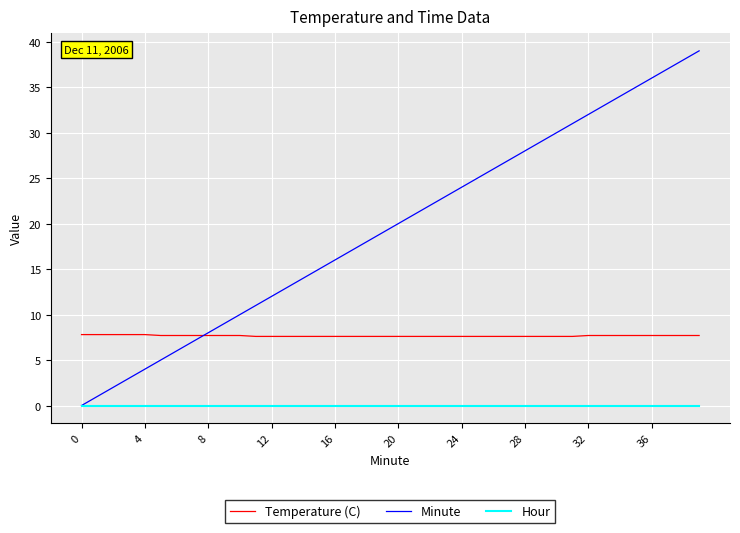

Which series has the largest total across all categories?

Minute